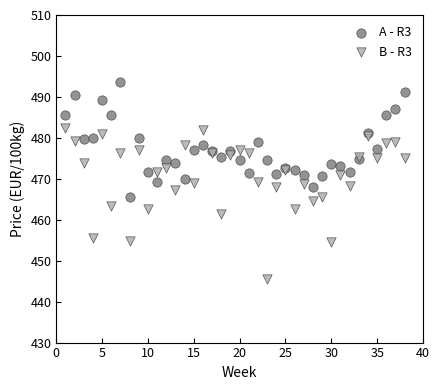

Which series reaches the maximum Y coordinate?

A - R3